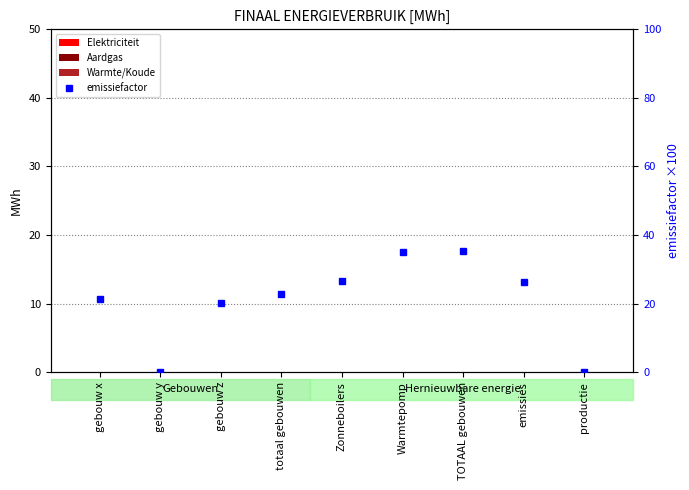

How many distinct data groups are displayed?

4